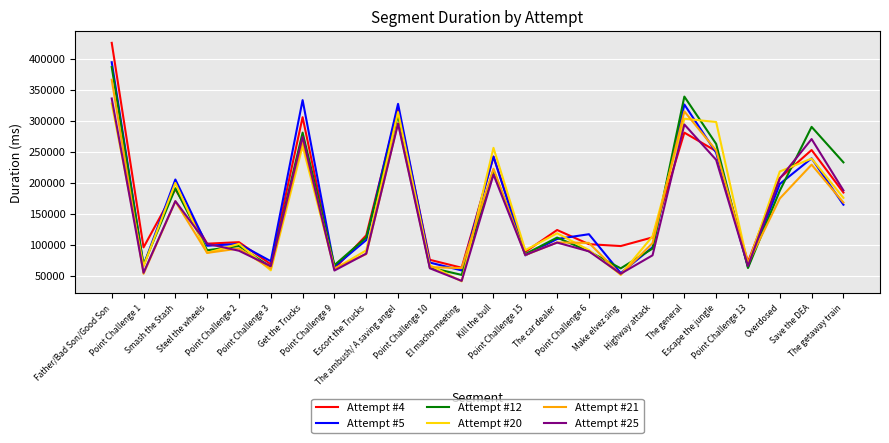

Is this an area chart (filled region under the line)?

No